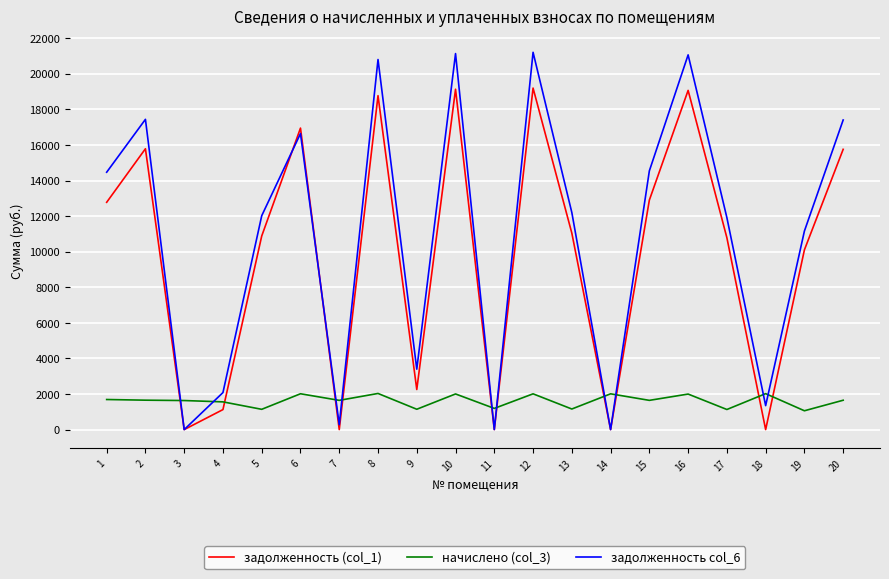

What is the maximum value for задолженность col_6?

21208.7